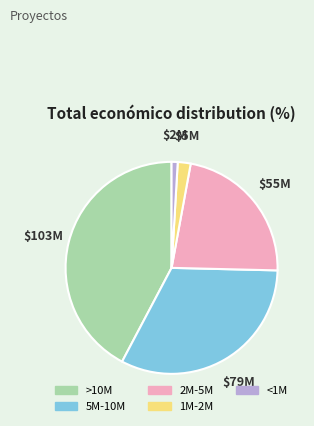

Does any single category account for the majority?

No